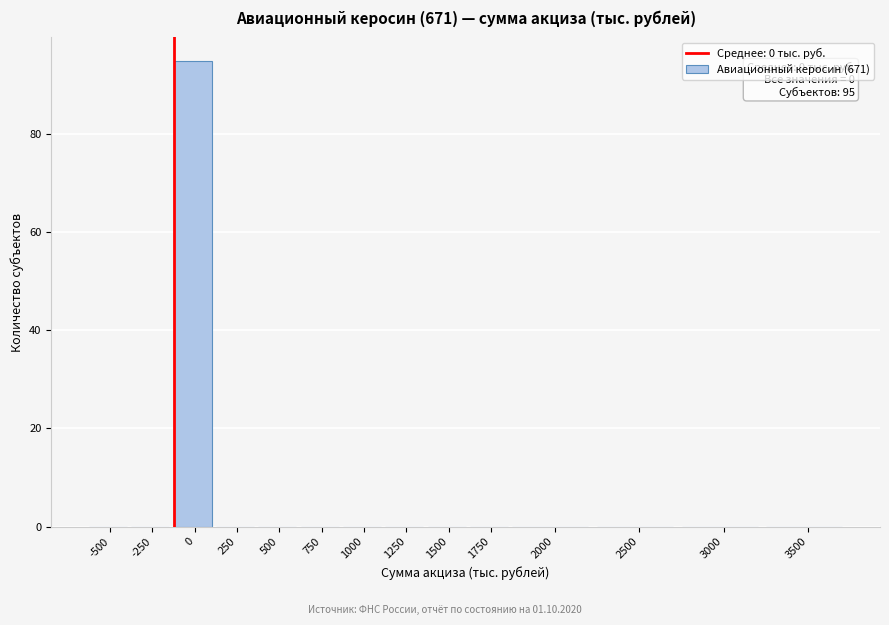

Reading left to right, transcribe all the data shown in this chart.

-500=0	-250=0	0=95	250=0	500=0	750=0	1000=0	1250=0	1500=0	1750=0	2000=0	2500=0	3000=0	3500=0